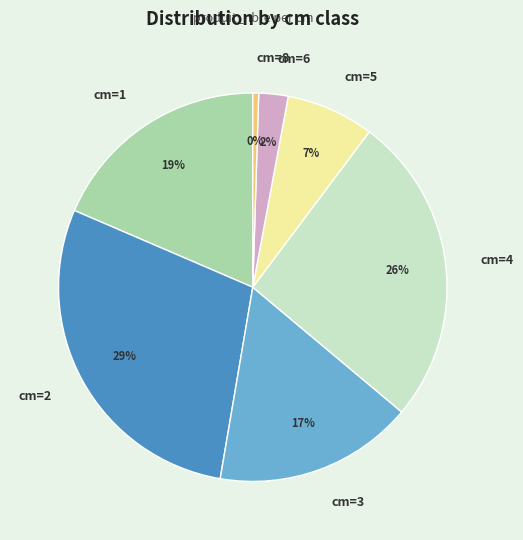

True or false: cm=5 accounts for 1% of the total.

False